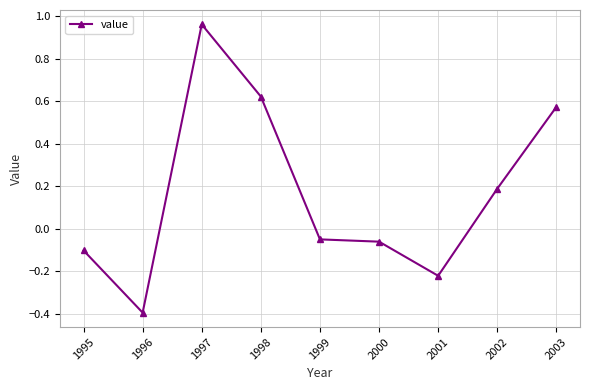

The chart shows a value of -0.2 at 1996. True or false?

False